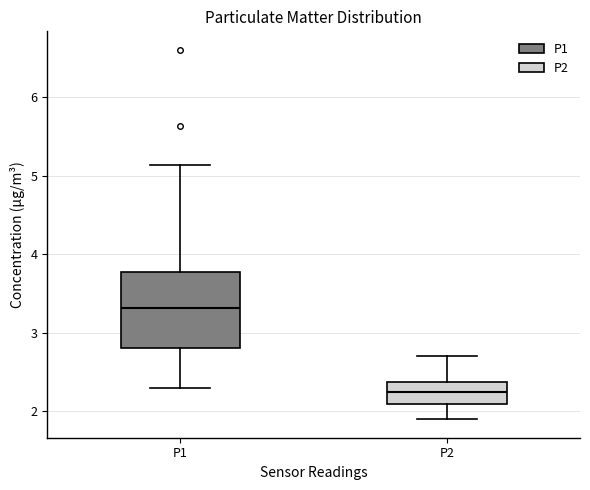

Where is the upper edge of the box for P2 on the y-axis? The values are not printed on the chart, so give them approximately, as read against the axis.

2.4